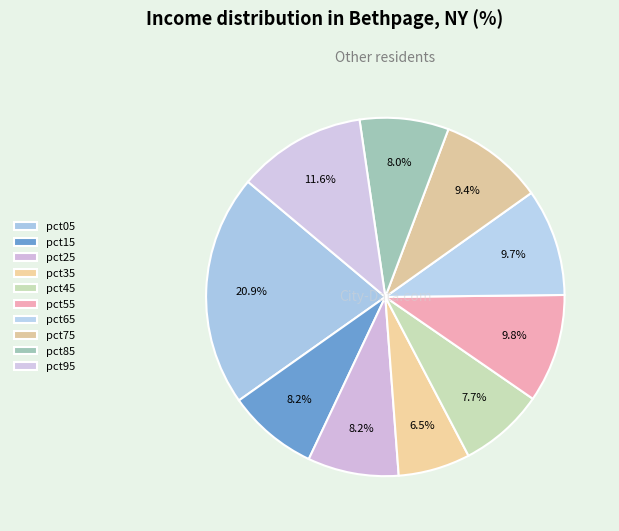

Count the number of slices in the pie.

10